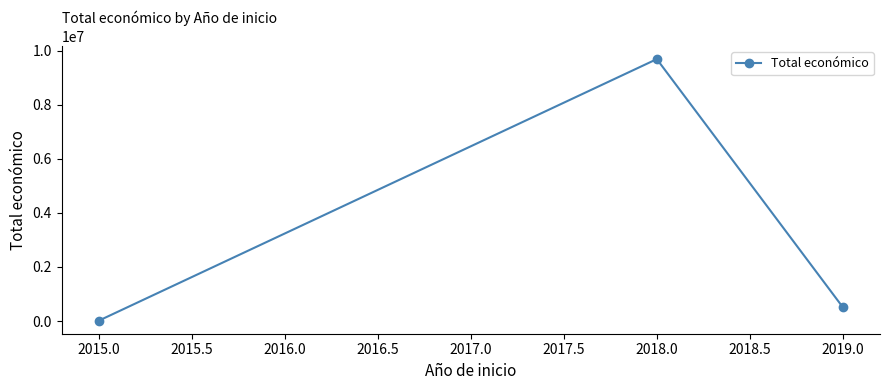

The value at 2018.0 is 14097023. True or false?

False